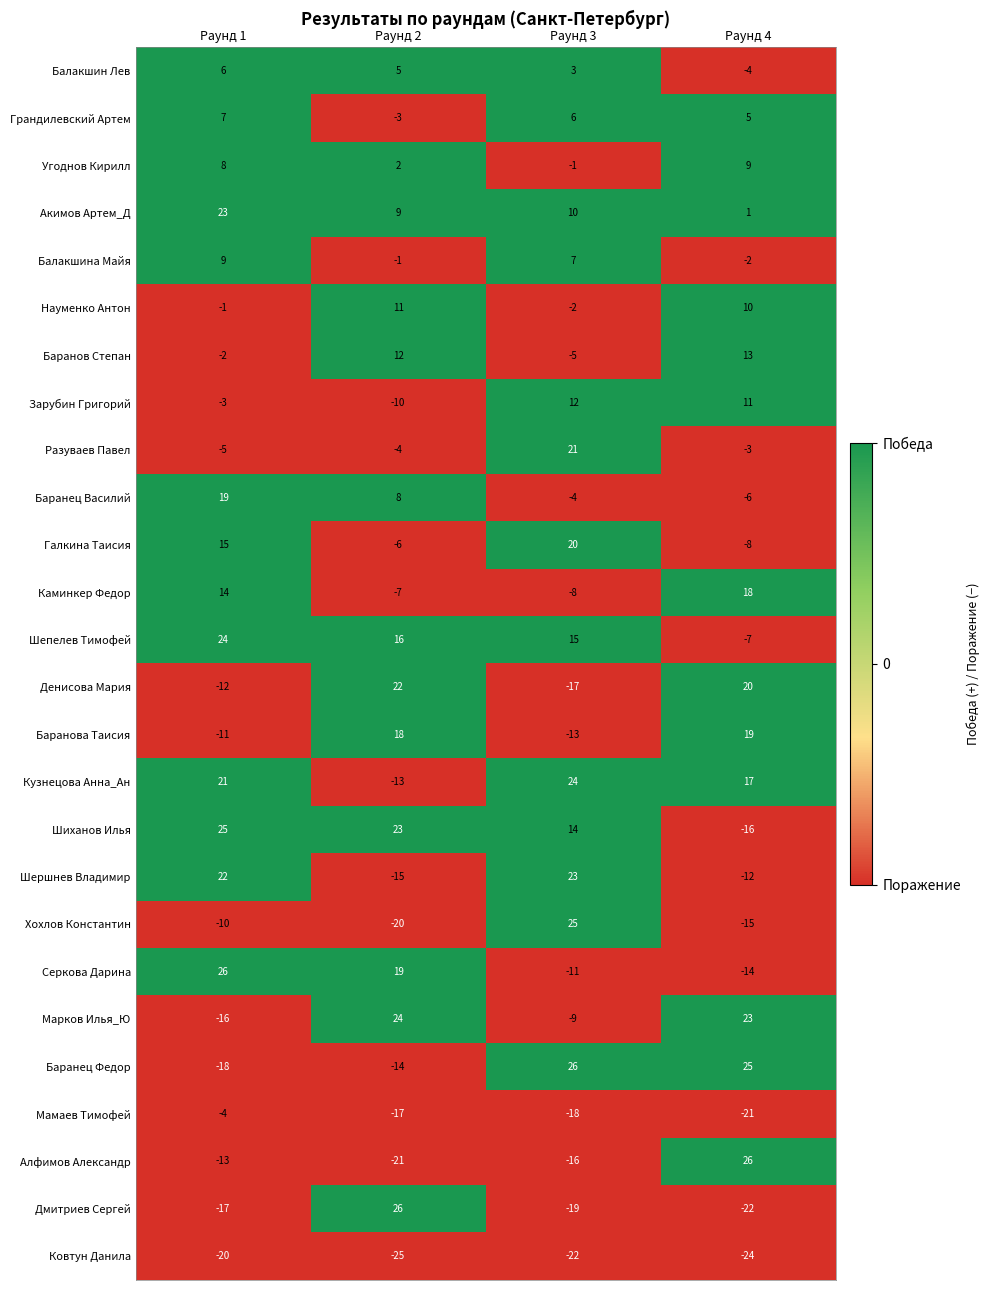

What is the difference between the maximum and minimum values in the Каминкер Федор series?

26